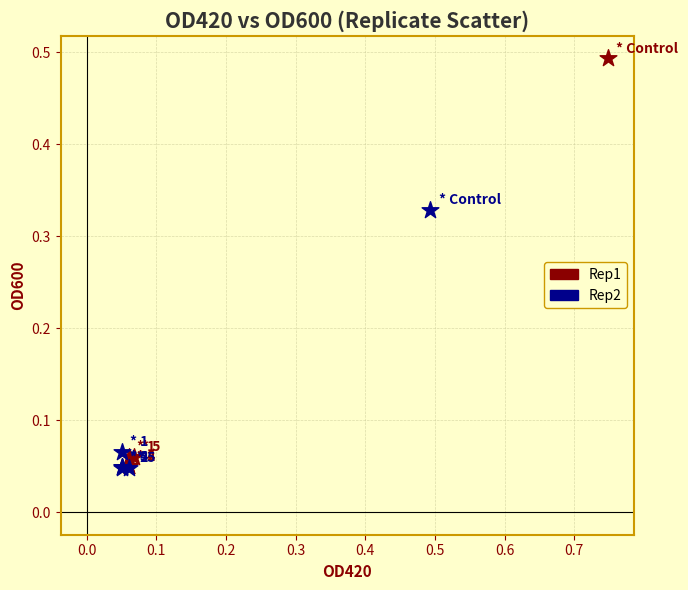

Which series has the largest Y range (max minus min)?

Rep1